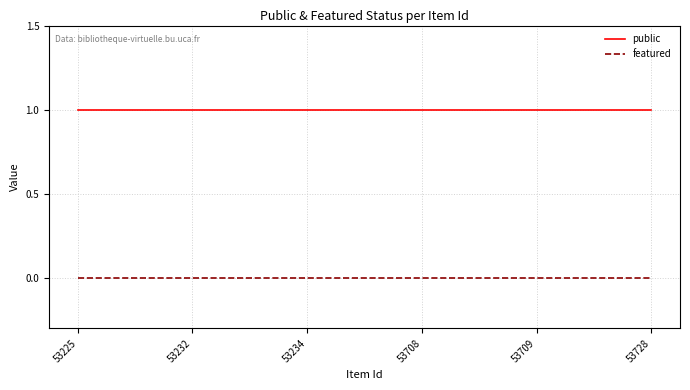

Does the chart have visible grid lines?

Yes